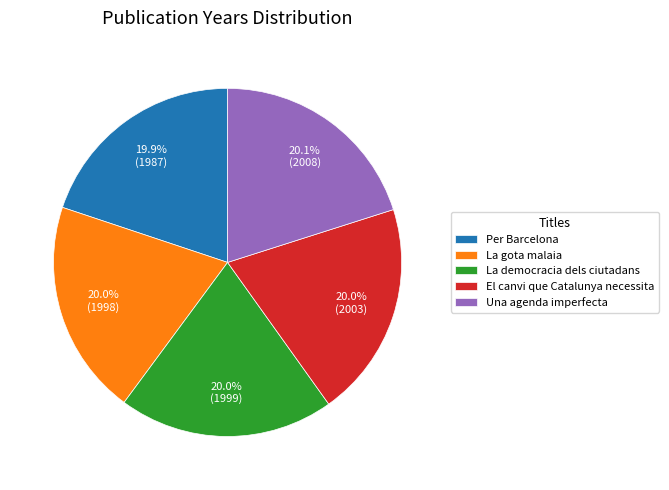

Count the number of slices in the pie.

5